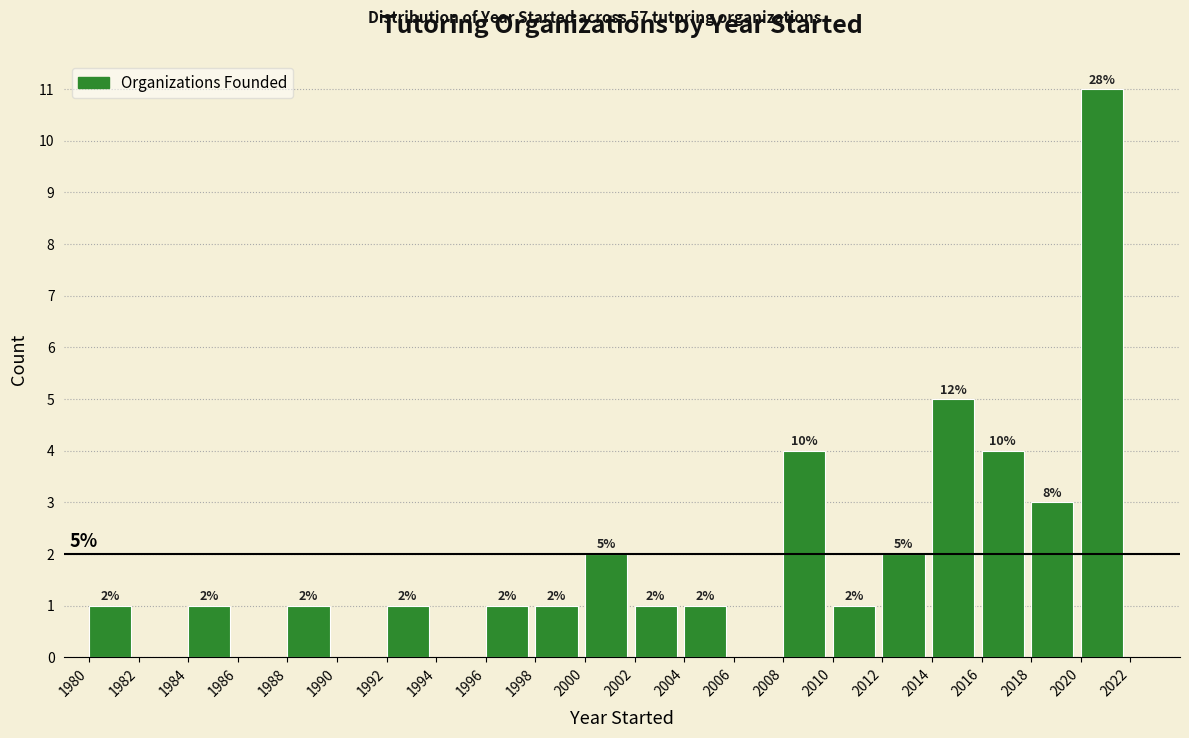

Over which range of the x-axis is the bar tallest?

2020 to 2022